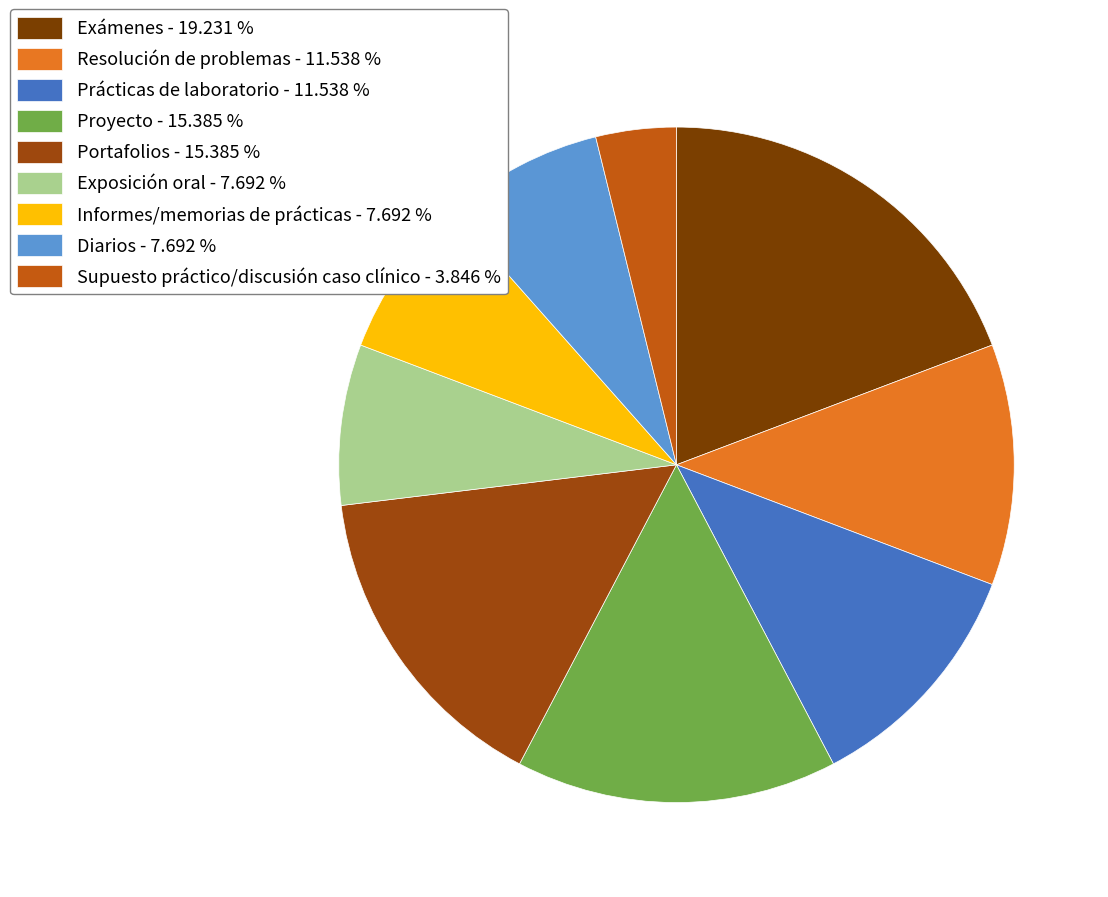

Is it true that Exámenes is 19% of the pie?

True